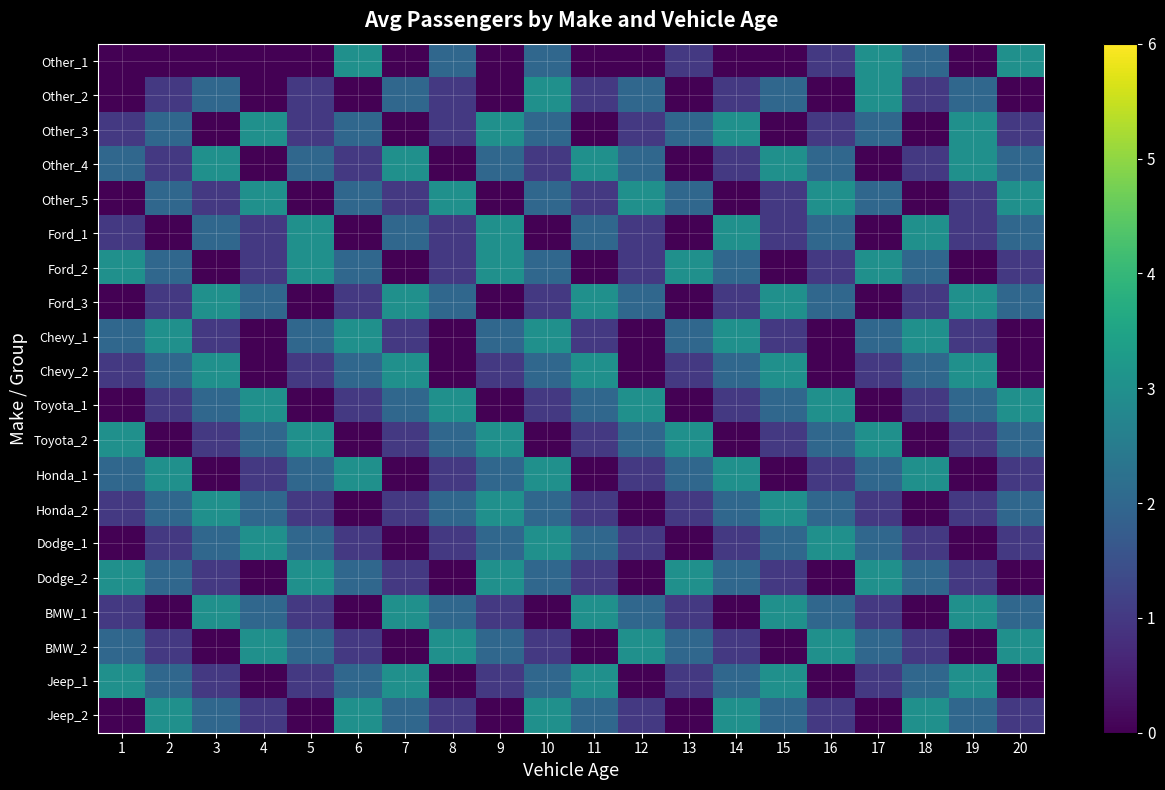

Reading left to right, extract all data points from this chart.

Other_1: 1=0	2=0	3=0	4=0	5=0	6=3	7=0	8=2	9=0	10=2	11=0	12=0	13=1	14=0	15=0	16=1	17=3	18=2	19=0	20=3
Other_2: 1=0	2=1	3=2	4=0	5=1	6=0	7=2	8=1	9=0	10=3	11=1	12=2	13=0	14=1	15=2	16=0	17=3	18=1	19=2	20=0
Other_3: 1=1	2=2	3=0	4=3	5=1	6=2	7=0	8=1	9=3	10=2	11=0	12=1	13=2	14=3	15=0	16=1	17=2	18=0	19=3	20=1
Other_4: 1=2	2=1	3=3	4=0	5=2	6=1	7=3	8=0	9=2	10=1	11=3	12=2	13=0	14=1	15=3	16=2	17=0	18=1	19=3	20=2
Other_5: 1=0	2=2	3=1	4=3	5=0	6=2	7=1	8=3	9=0	10=2	11=1	12=3	13=2	14=0	15=1	16=3	17=2	18=0	19=1	20=3
Ford_1: 1=1	2=0	3=2	4=1	5=3	6=0	7=2	8=1	9=3	10=0	11=2	12=1	13=0	14=3	15=1	16=2	17=0	18=3	19=1	20=2
Ford_2: 1=3	2=2	3=0	4=1	5=3	6=2	7=0	8=1	9=3	10=2	11=0	12=1	13=3	14=2	15=0	16=1	17=3	18=2	19=0	20=1
Ford_3: 1=0	2=1	3=3	4=2	5=0	6=1	7=3	8=2	9=0	10=1	11=3	12=2	13=0	14=1	15=3	16=2	17=0	18=1	19=3	20=2
Chevy_1: 1=2	2=3	3=1	4=0	5=2	6=3	7=1	8=0	9=2	10=3	11=1	12=0	13=2	14=3	15=1	16=0	17=2	18=3	19=1	20=0
Chevy_2: 1=1	2=2	3=3	4=0	5=1	6=2	7=3	8=0	9=1	10=2	11=3	12=0	13=1	14=2	15=3	16=0	17=1	18=2	19=3	20=0
Toyota_1: 1=0	2=1	3=2	4=3	5=0	6=1	7=2	8=3	9=0	10=1	11=2	12=3	13=0	14=1	15=2	16=3	17=0	18=1	19=2	20=3
Toyota_2: 1=3	2=0	3=1	4=2	5=3	6=0	7=1	8=2	9=3	10=0	11=1	12=2	13=3	14=0	15=1	16=2	17=3	18=0	19=1	20=2
Honda_1: 1=2	2=3	3=0	4=1	5=2	6=3	7=0	8=1	9=2	10=3	11=0	12=1	13=2	14=3	15=0	16=1	17=2	18=3	19=0	20=1
Honda_2: 1=1	2=2	3=3	4=2	5=1	6=0	7=1	8=2	9=3	10=2	11=1	12=0	13=1	14=2	15=3	16=2	17=1	18=0	19=1	20=2
Dodge_1: 1=0	2=1	3=2	4=3	5=2	6=1	7=0	8=1	9=2	10=3	11=2	12=1	13=0	14=1	15=2	16=3	17=2	18=1	19=0	20=1
Dodge_2: 1=3	2=2	3=1	4=0	5=3	6=2	7=1	8=0	9=3	10=2	11=1	12=0	13=3	14=2	15=1	16=0	17=3	18=2	19=1	20=0
BMW_1: 1=1	2=0	3=3	4=2	5=1	6=0	7=3	8=2	9=1	10=0	11=3	12=2	13=1	14=0	15=3	16=2	17=1	18=0	19=3	20=2
BMW_2: 1=2	2=1	3=0	4=3	5=2	6=1	7=0	8=3	9=2	10=1	11=0	12=3	13=2	14=1	15=0	16=3	17=2	18=1	19=0	20=3
Jeep_1: 1=3	2=2	3=1	4=0	5=1	6=2	7=3	8=0	9=1	10=2	11=3	12=0	13=1	14=2	15=3	16=0	17=1	18=2	19=3	20=0
Jeep_2: 1=0	2=3	3=2	4=1	5=0	6=3	7=2	8=1	9=0	10=3	11=2	12=1	13=0	14=3	15=2	16=1	17=0	18=3	19=2	20=1